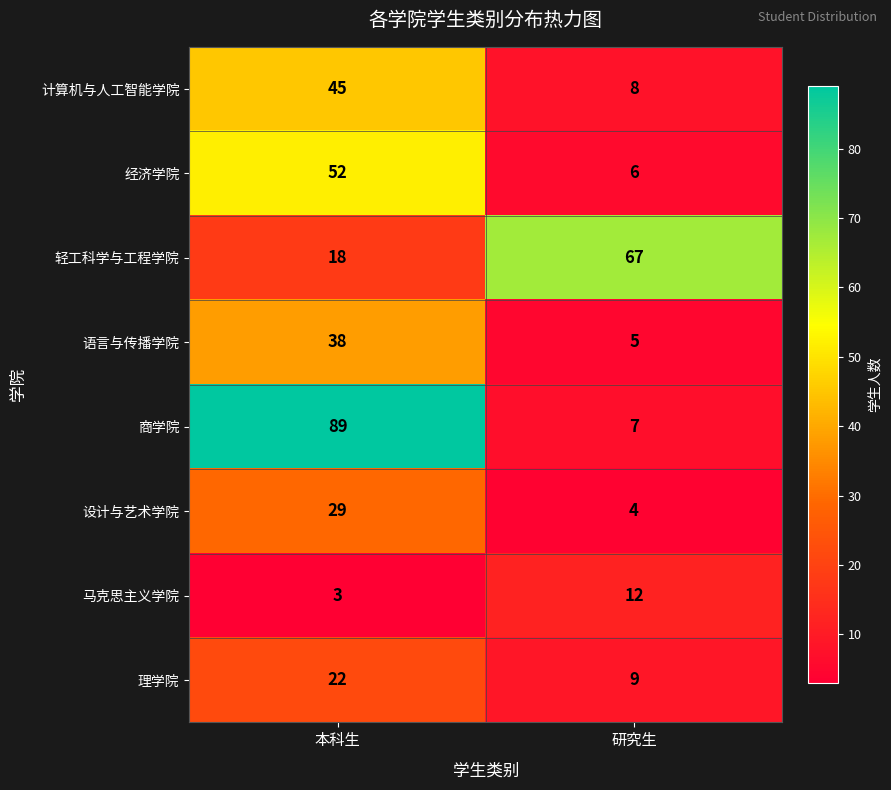

Rank the categories by 轻工科学与工程学院 value from lowest to highest.

本科生, 研究生